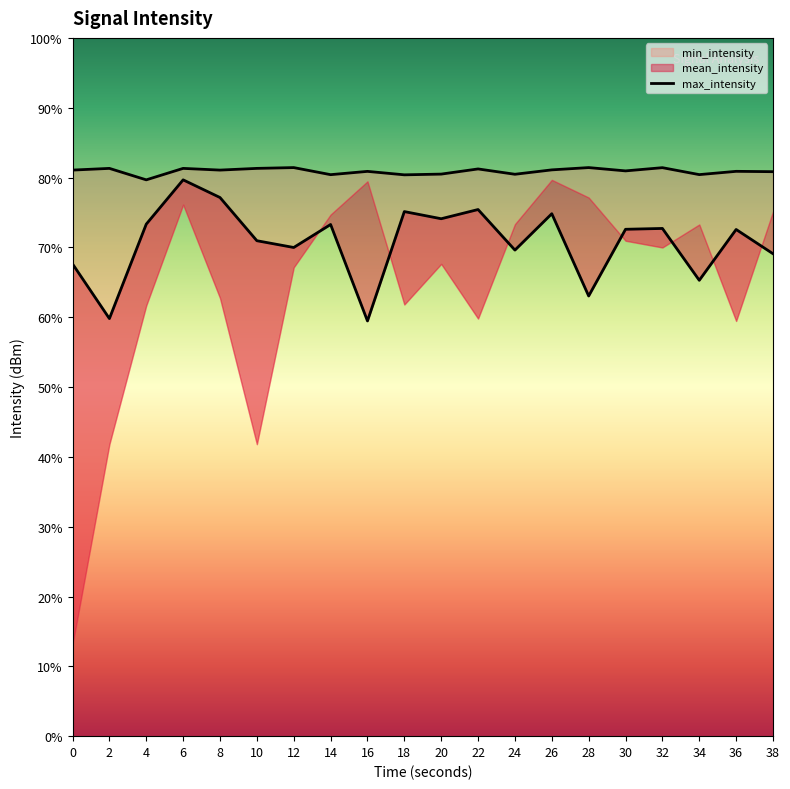

What is the average value of the max_intensity series?

-113.4